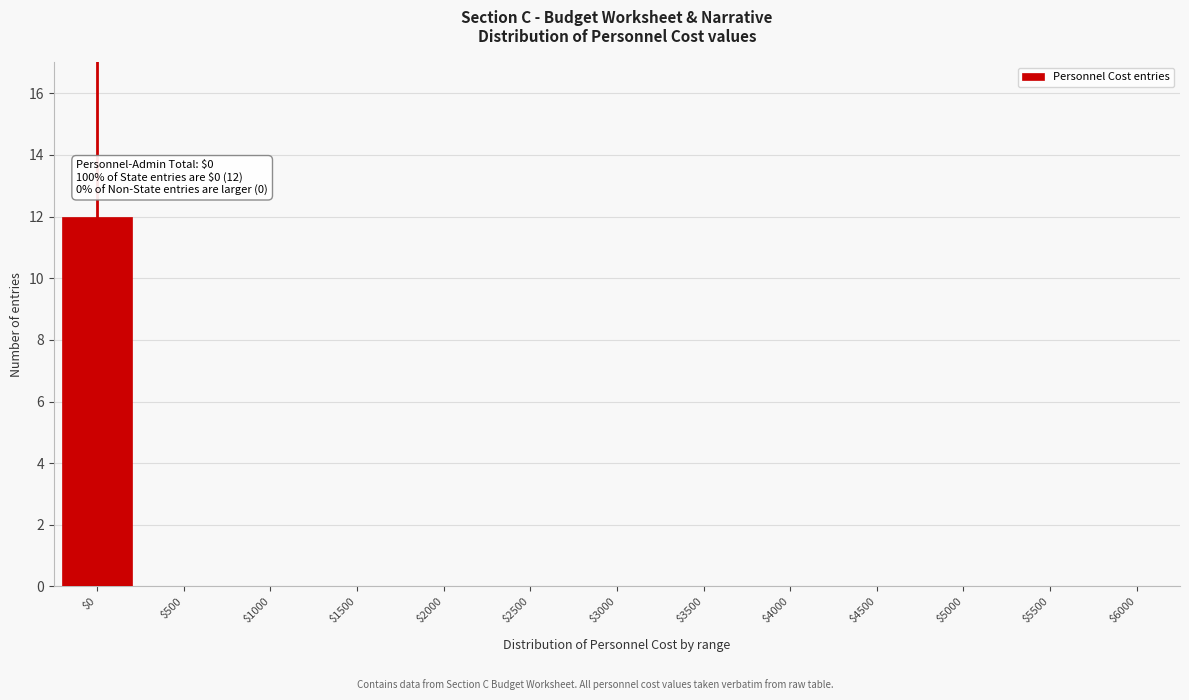

What is the sum of all values?

12